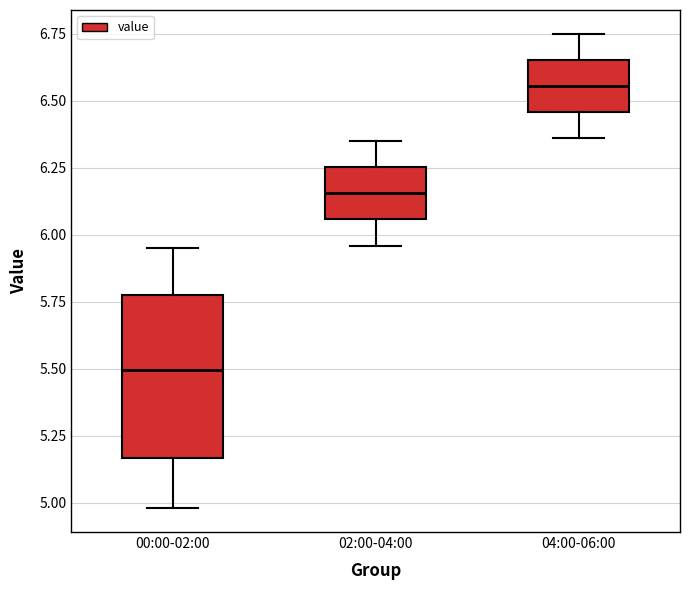

Reading left to right, read every box against the y-axis: the position of its median line, the range the box covers, and the ends of its whiskers. The values are not printed on the chart, so give them approximately, as read against the axis.

00:00-02:00: median 5.50, box 5.15 to 5.80, whiskers 5.00 to 5.95
02:00-04:00: median 6.15, box 6.05 to 6.25, whiskers 5.95 to 6.35
04:00-06:00: median 6.55, box 6.45 to 6.65, whiskers 6.35 to 6.75